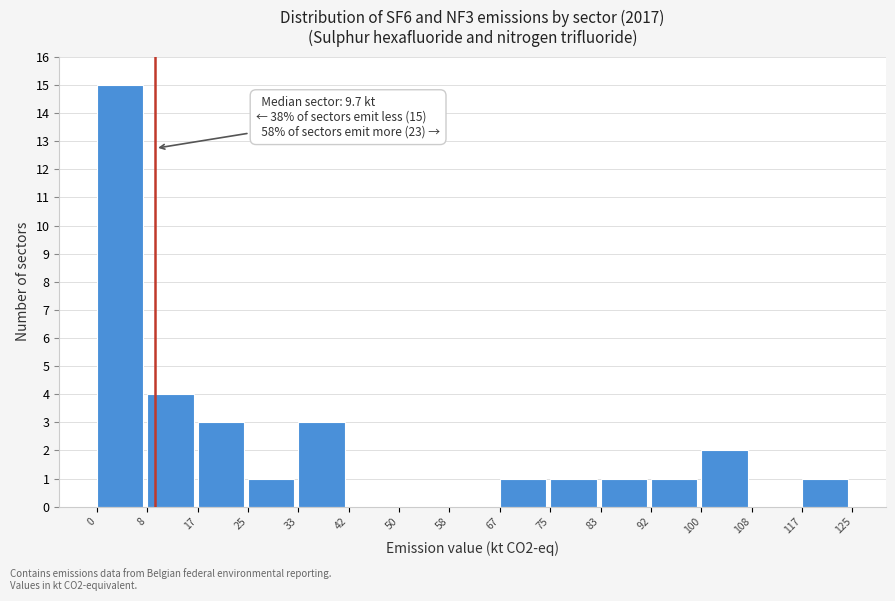

Which range on the x-axis has the tallest bar?

0 to 8